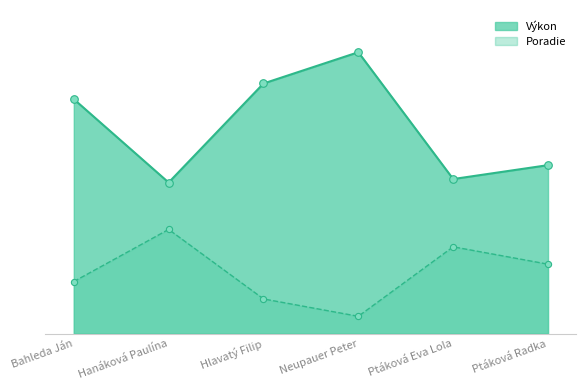

At which category is the sum across all series the highest?

Neupauer Peter